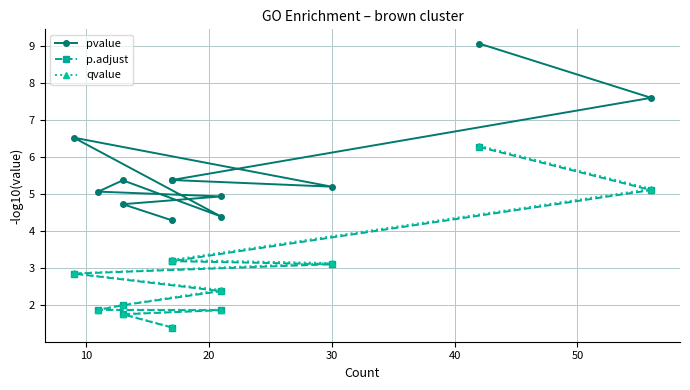

True or false: p.adjust and pvalue intersect in this chart.

False